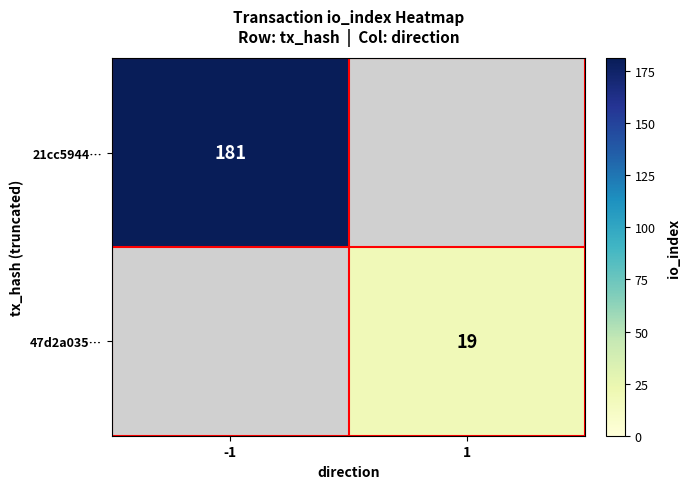

The value of 47d2a035… at 1 is 19. True or false?

True